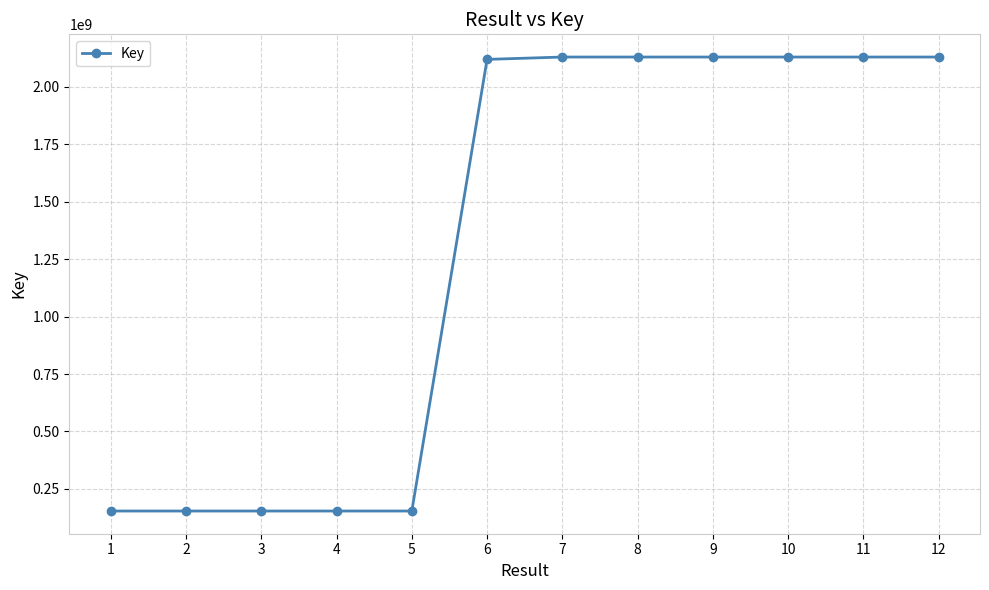

What is the sum of all values?

15670674745